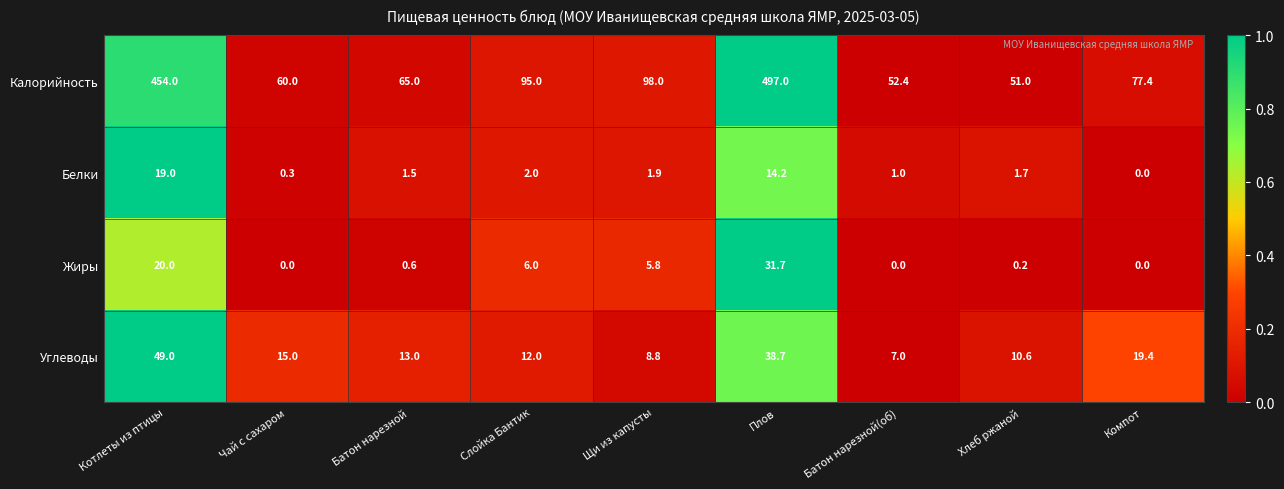

At Слойка Бантик, list the series in order from smallest to largest.

Белки, Жиры, Углеводы, Калорийность